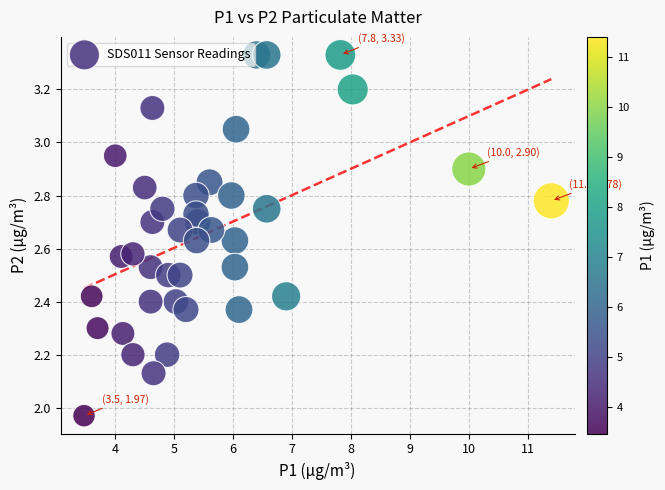

What is the range of X values (max minus min)?

7.9